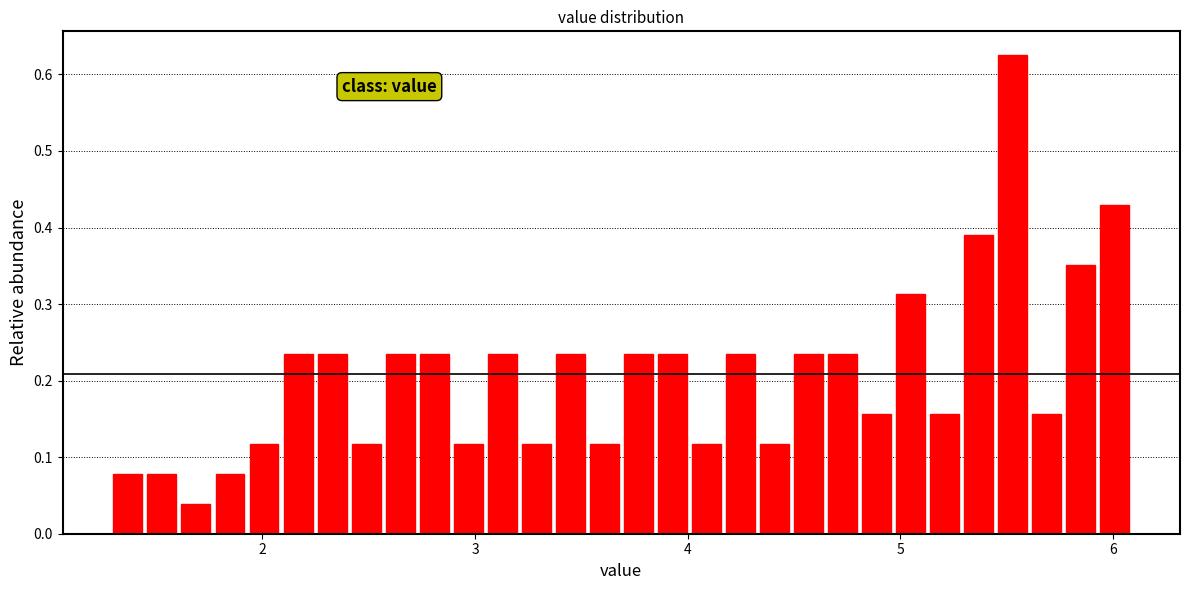

Around what value on the x-axis is the tallest bar? Give the approximate position of its centre, as read against the axis.

5.5